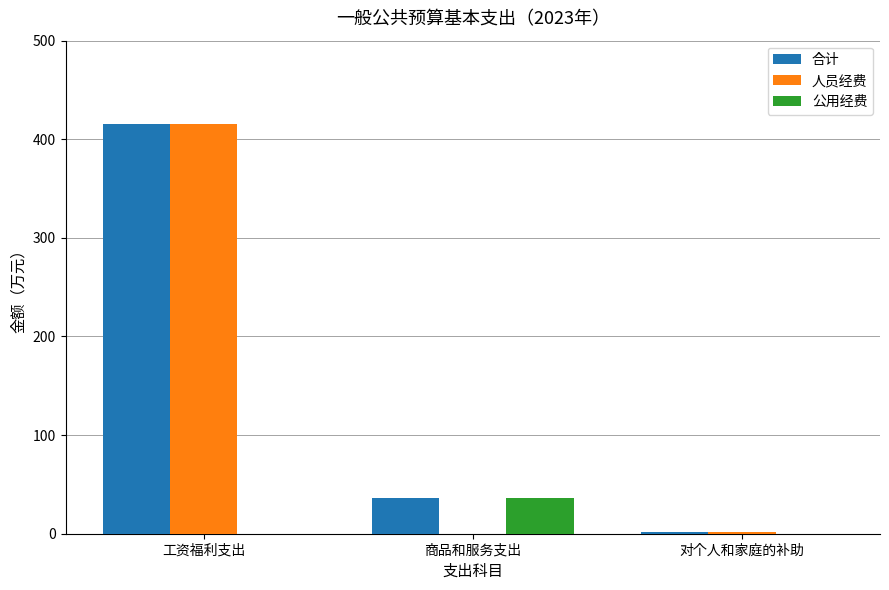

Reading right to left, extract all data points from this chart.

合计: 2.0	36.0	415.9
人员经费: 2.0	0.0	415.9
公用经费: 0.0	36.0	0.0